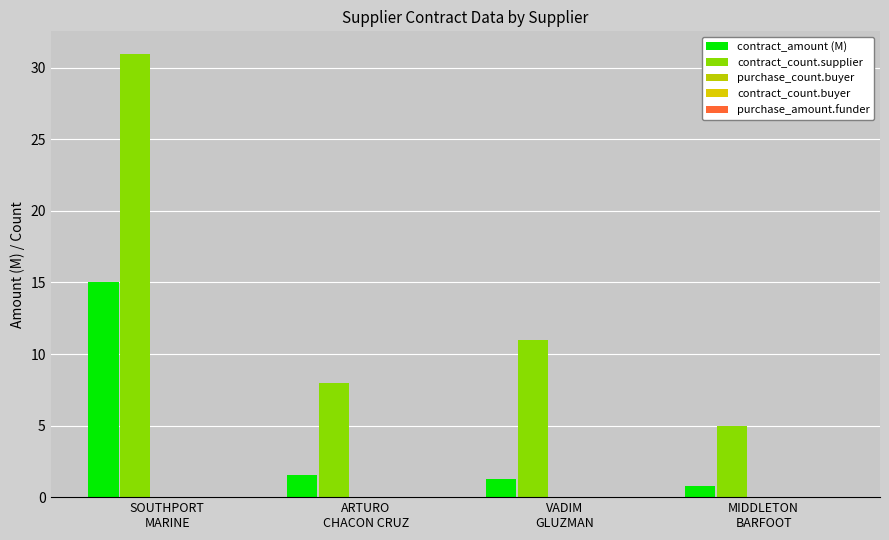

Count the number of data series in this chart.

2